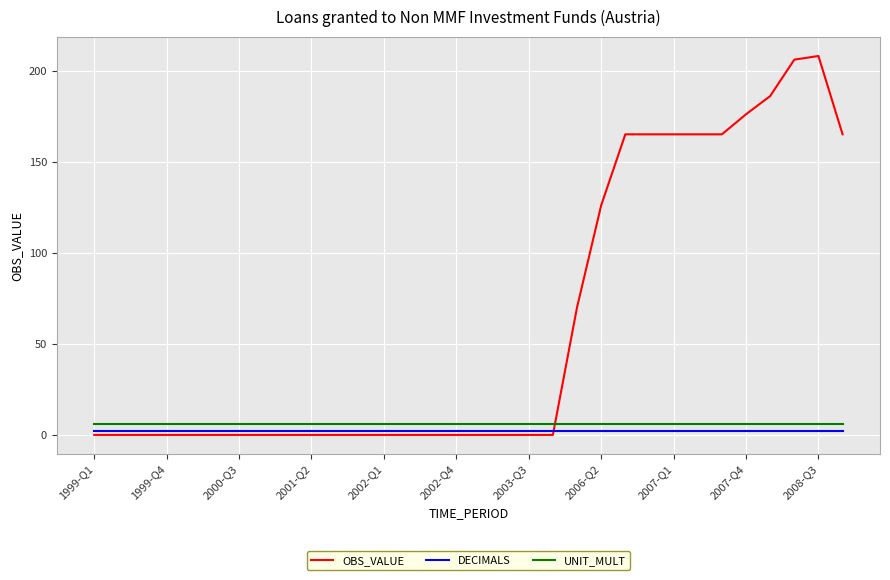

What is the lowest value of the UNIT_MULT series?

6